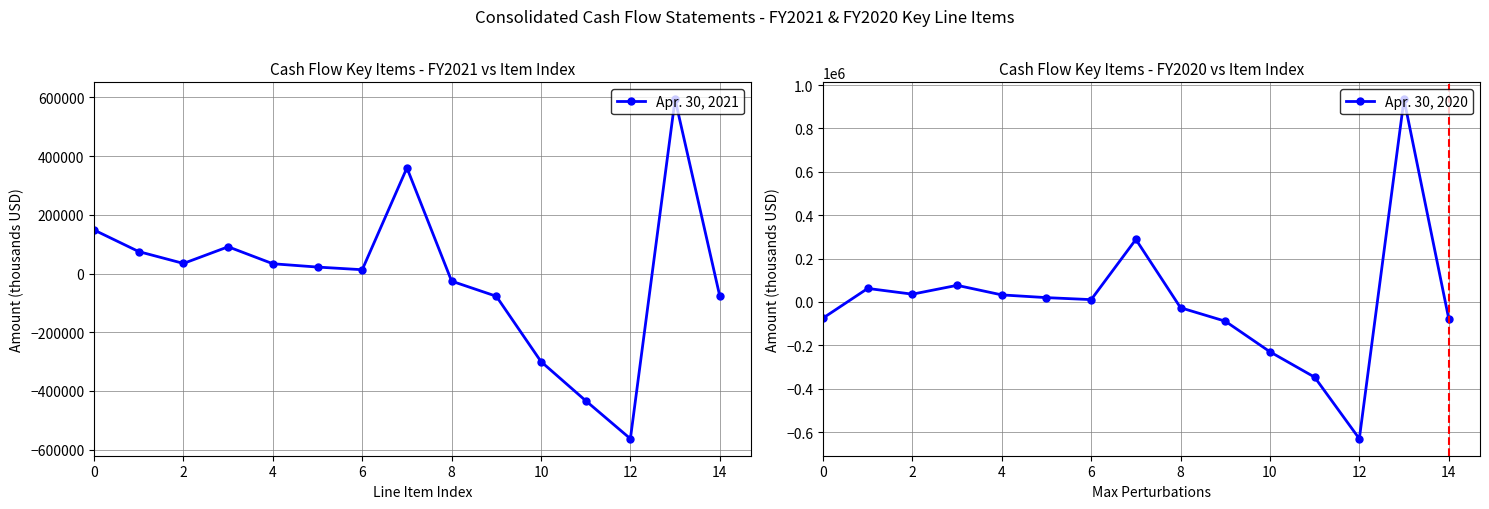

What is the average value of the Apr. 30, 2020 series?

-778